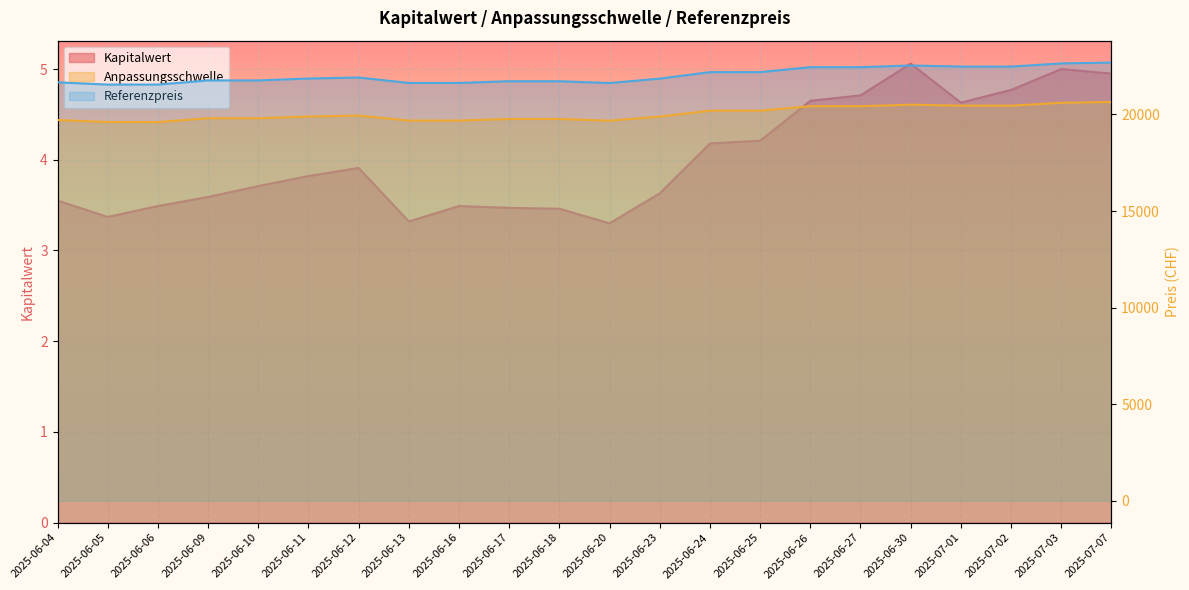

Reading left to right, extract all data points from this chart.

Kapitalwert: 3.5	3.4	3.5	3.6	3.7	3.8	3.9	3.3	3.5	3.5	3.5	3.3	3.6	4.2	4.2	4.7	4.7	5.1	4.6	4.8	5.0	5.0
Anpassungsschwelle: 19711.8	19607.2	19606.1	19803.2	19803.1	19893.2	19941.1	19682.4	19683.8	19764.4	19764.1	19678.3	19889.3	20193.4	20193.1	20427.0	20426.7	20505.6	20455.1	20454.0	20602.6	20643.7
Referenzpreis: 21662.6	21547.4	21547.4	21761.8	21761.8	21860.8	21913.3	21631.0	21631.0	21719.1	21719.1	21626.4	21856.3	22190.5	22190.5	22447.3	22447.3	22534.2	22478.1	22478.1	22641.9	22685.6